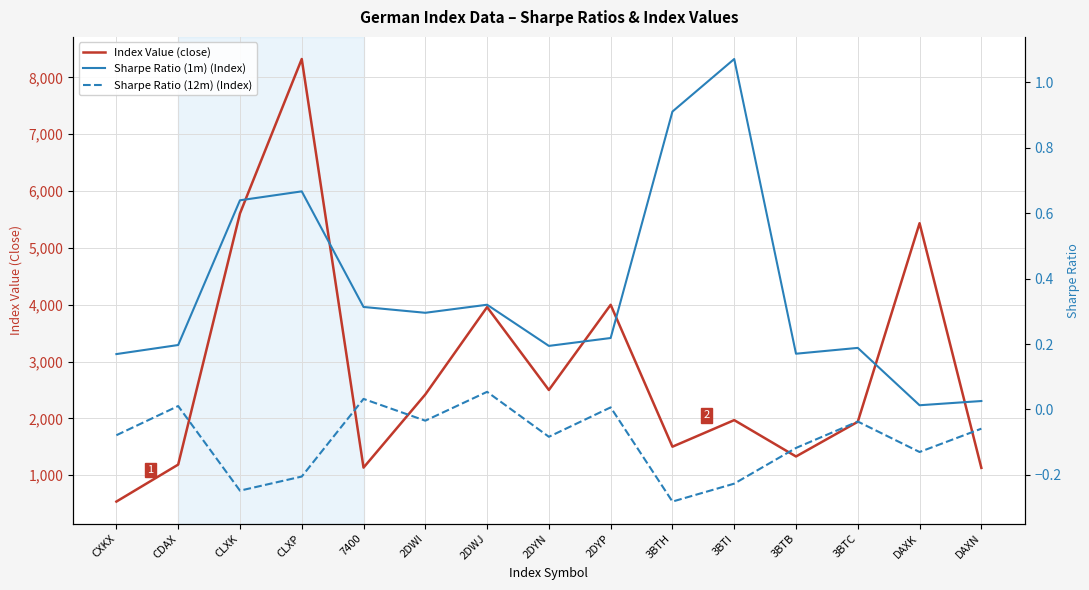

Rank the series at CLXP from lowest to highest value.

Sharpe Ratio (12m) (Index), Sharpe Ratio (1m) (Index), Index Value (close)